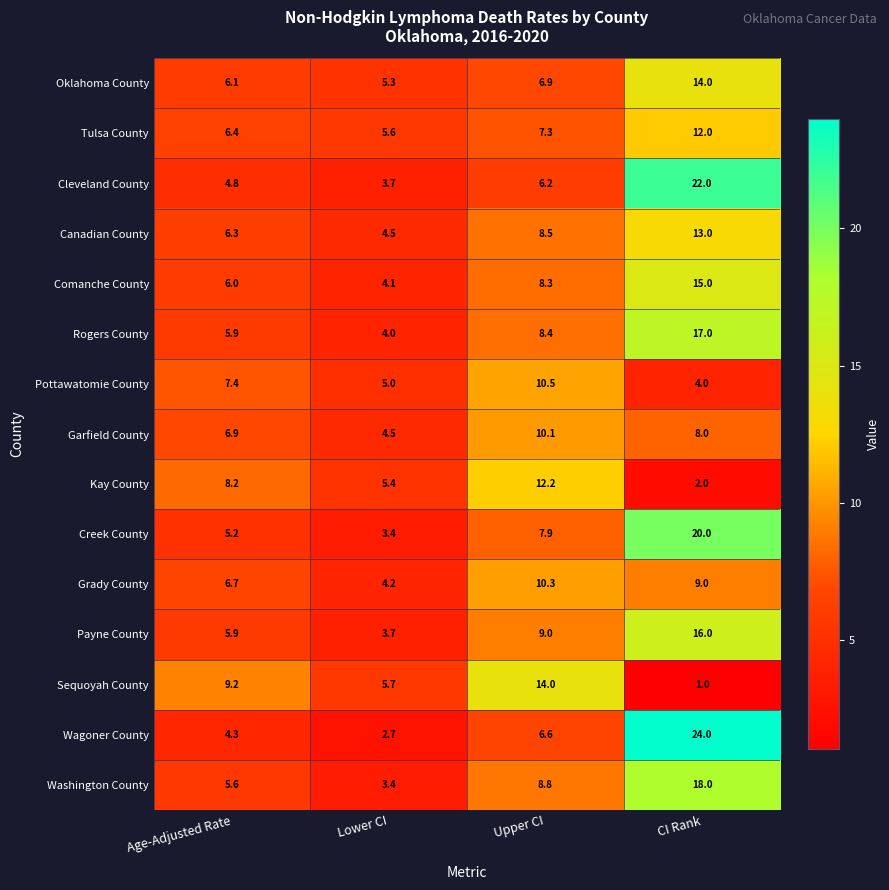

Between Upper CI and CI Rank, which series saw the biggest shift?

Wagoner County